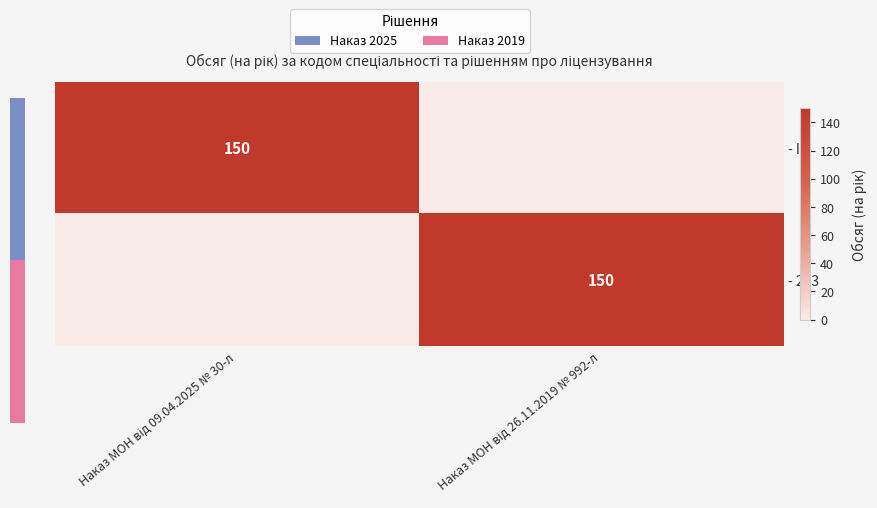

What is the difference between the - 223 values at Наказ МОН від 09.04.2025 № 30-л and Наказ МОН від 26.11.2019 № 992-л?

150